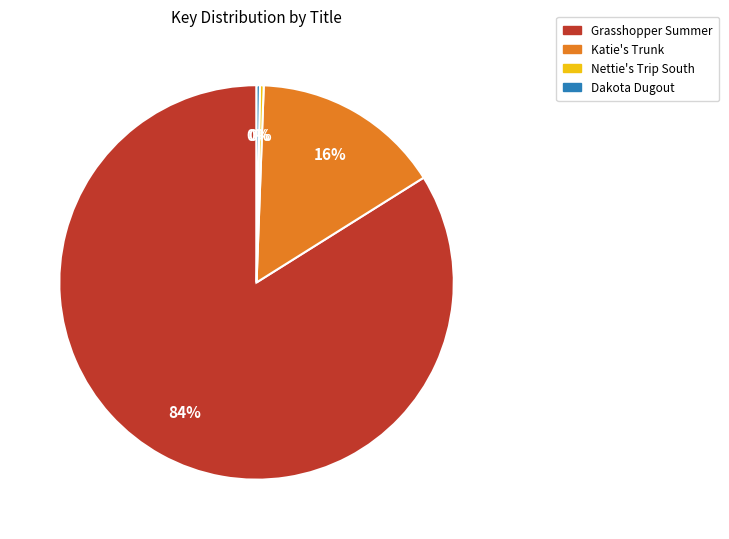

Which has a higher value, Grasshopper Summer or Katie's Trunk?

Grasshopper Summer